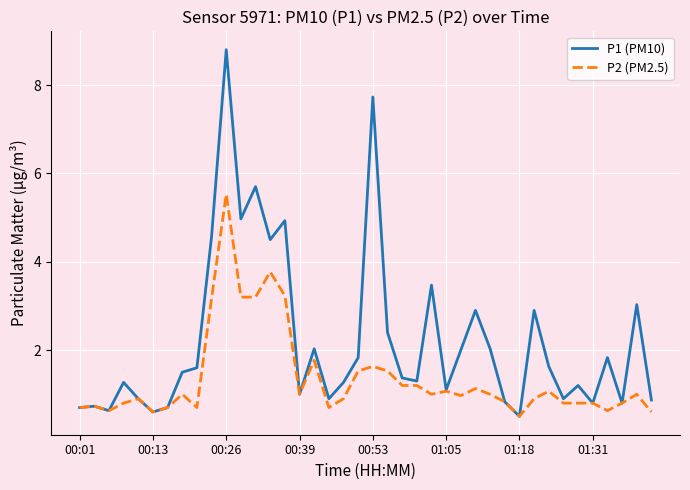

Reading left to right, extract all data points from this chart.

P1 (PM10): 0.7	0.7	0.6	1.3	0.9	0.6	0.7	1.5	1.6	4.6	8.8	5.0	5.7	4.5	4.9	1.0	2.0	0.9	1.3	1.8	7.7	2.4	1.4	1.3	3.5	1.1	2.0	2.9	2.0	0.8	0.5	2.9	1.6	0.9	1.2	0.8	1.8	0.8	3.0	0.9
P2 (PM2.5): 0.7	0.7	0.6	0.8	0.9	0.6	0.7	1.0	0.7	3.2	5.5	3.2	3.2	3.8	3.2	1.0	1.8	0.7	0.9	1.5	1.6	1.5	1.2	1.2	1.0	1.1	1.0	1.1	1.0	0.8	0.5	0.9	1.1	0.8	0.8	0.8	0.6	0.8	1.0	0.6